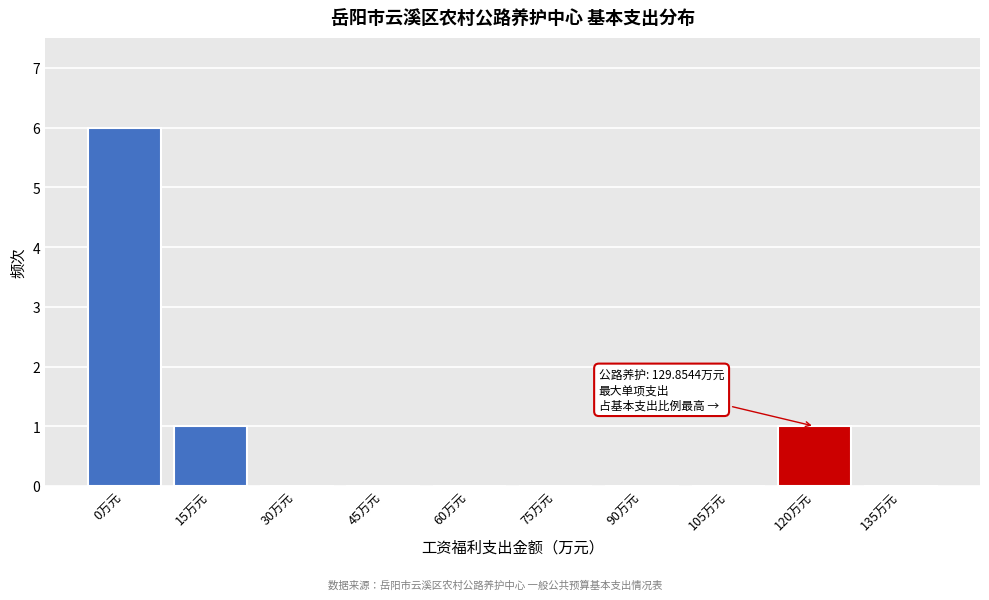

Reading right to left, list all the values displayed in this chart.

135万元=0	120万元=1	105万元=0	90万元=0	75万元=0	60万元=0	45万元=0	30万元=0	15万元=1	0万元=6